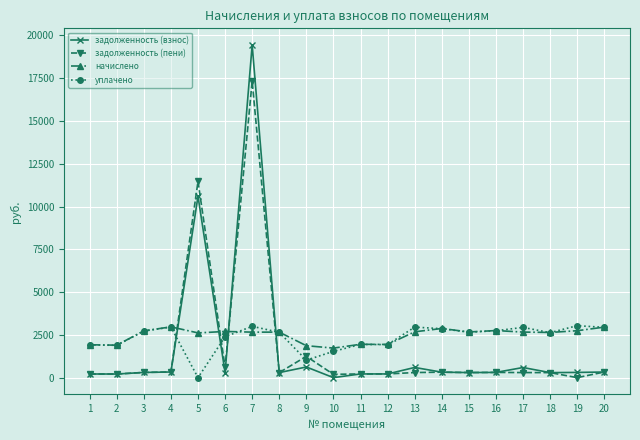

Is the value of уплачено at 10 greater than the value of задолженность (пени) at 5?

No